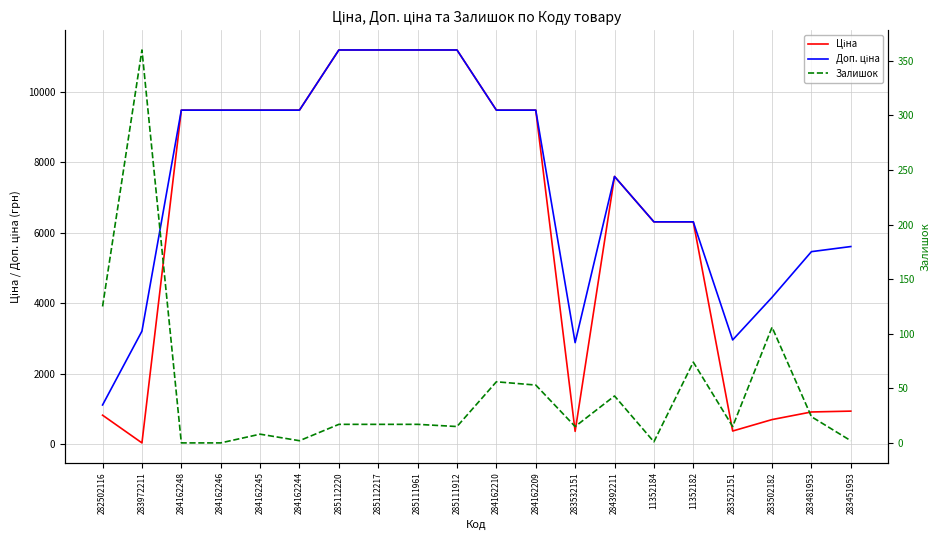

How many categories are shown in the chart?

20